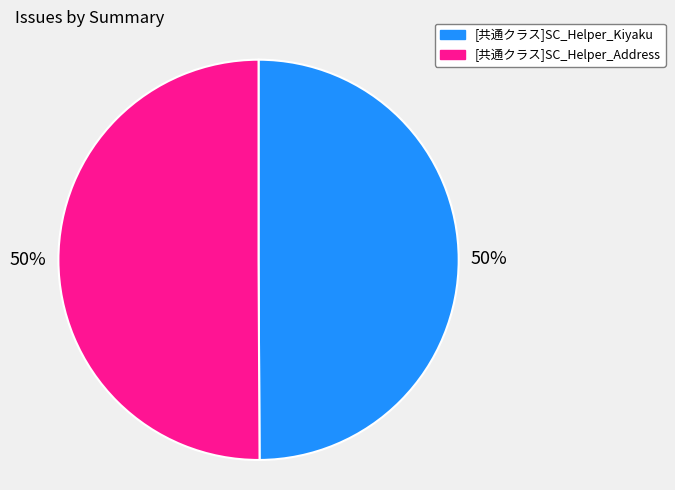

What is the ratio of the value at [共通クラス]SC_Helper_Address to the value at [共通クラス]SC_Helper_Kiyaku?

1.0